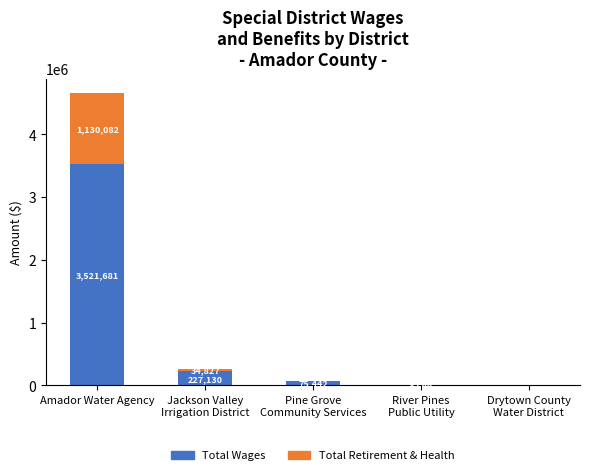

What are all the series names shown in the legend?

Total Wages, Total Retirement & Health